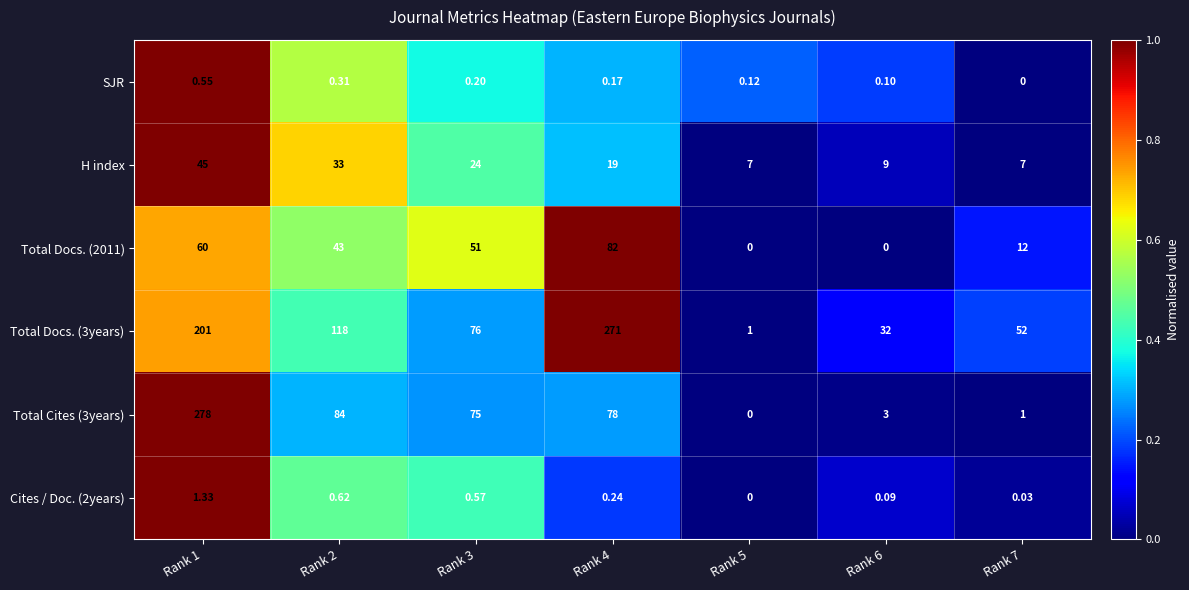

Is the value of H index at Rank 3 greater than the value of Total Docs. (3years) at Rank 6?

No